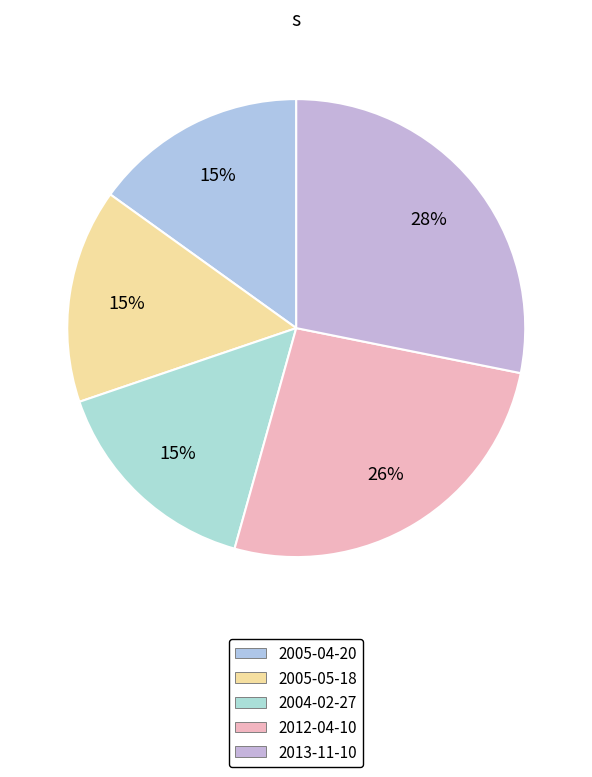

What is the ratio of the value at 2012-04-10 to the value at 2013-11-10?

0.9